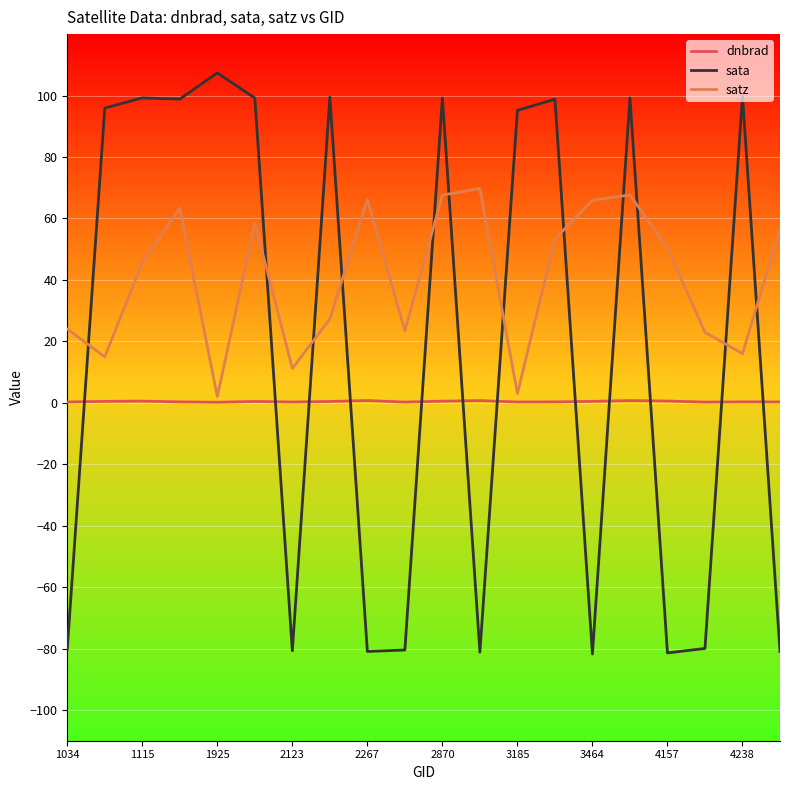

Which series has the largest total across all categories?

satz